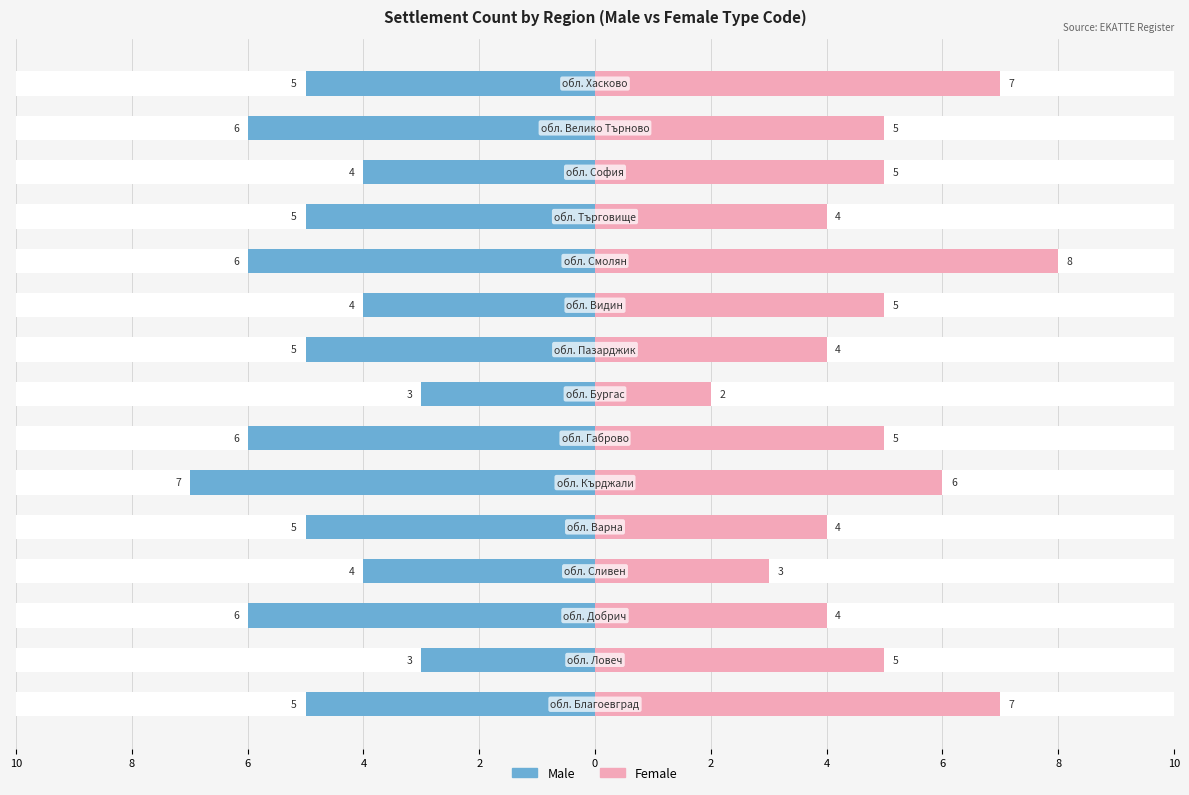

Are the bars horizontal?

Yes